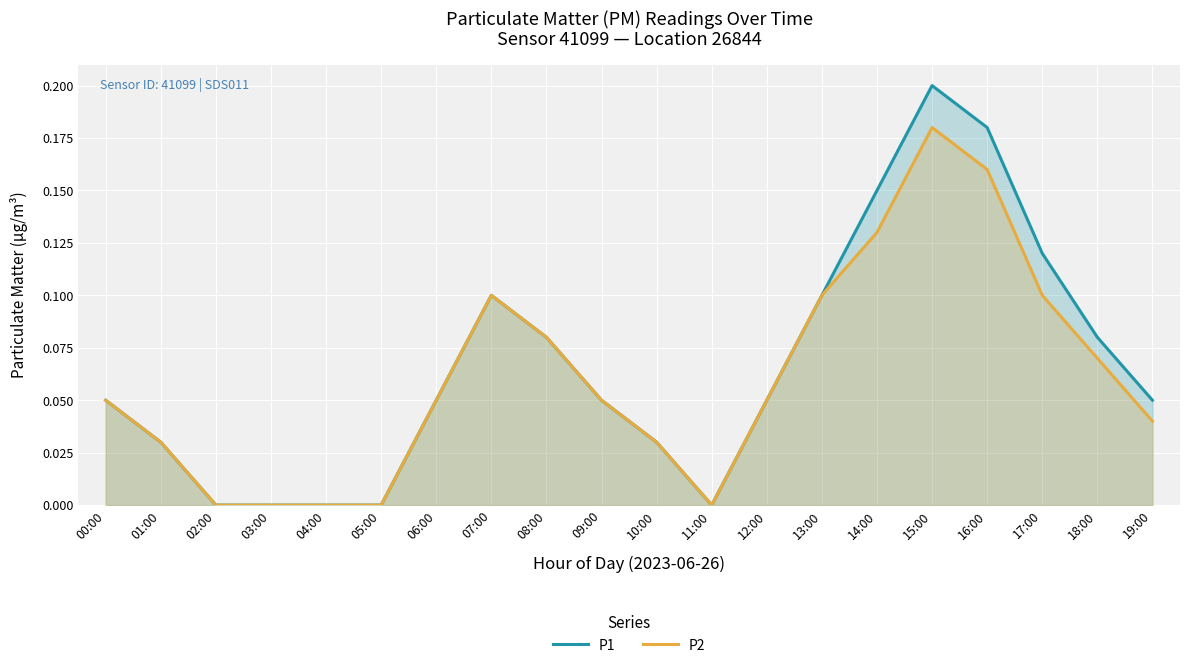

Which series has the widest spread of values?

P1